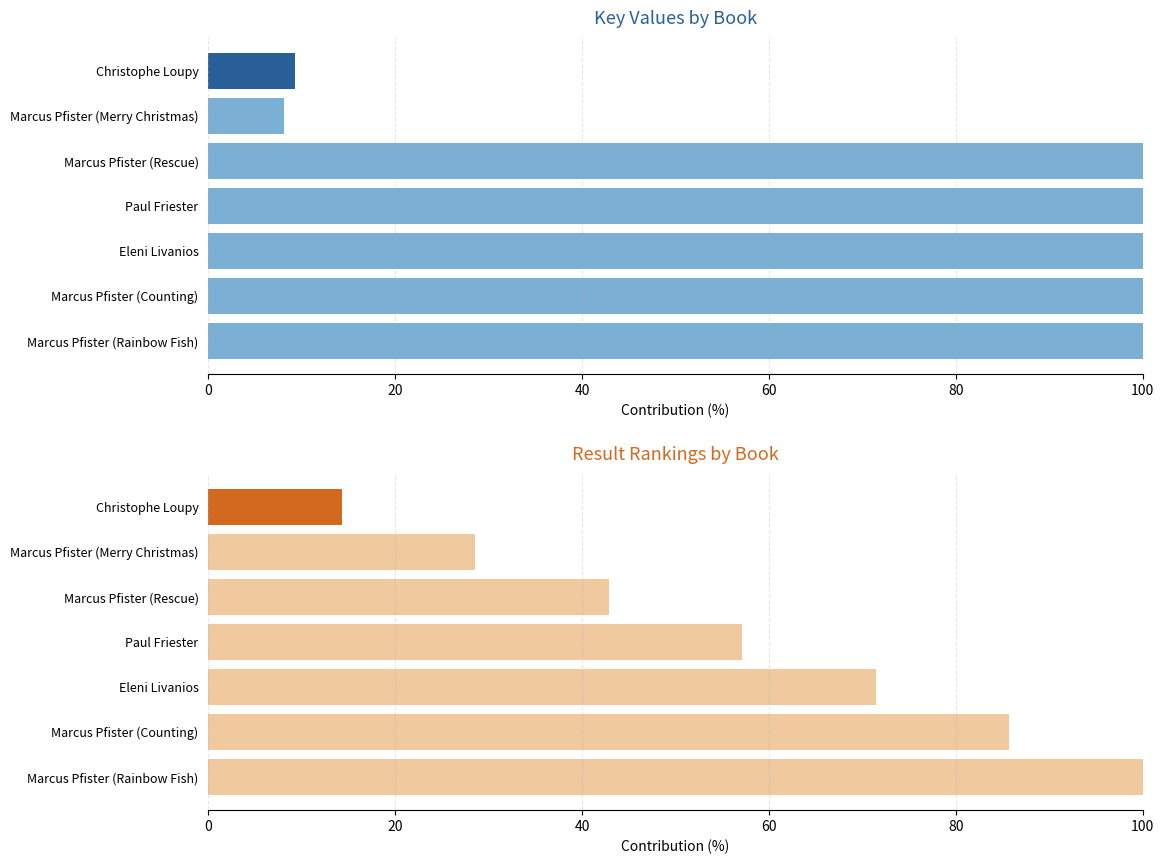

Which series has the widest spread of values?

Key